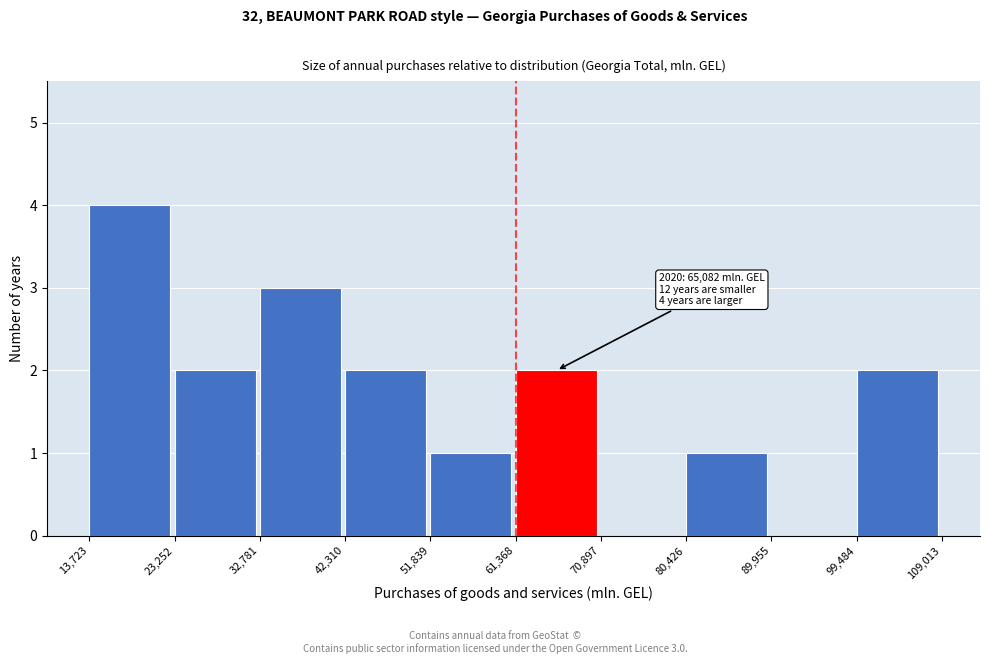

Which range on the x-axis has the tallest bar?

13,723 to 23,252